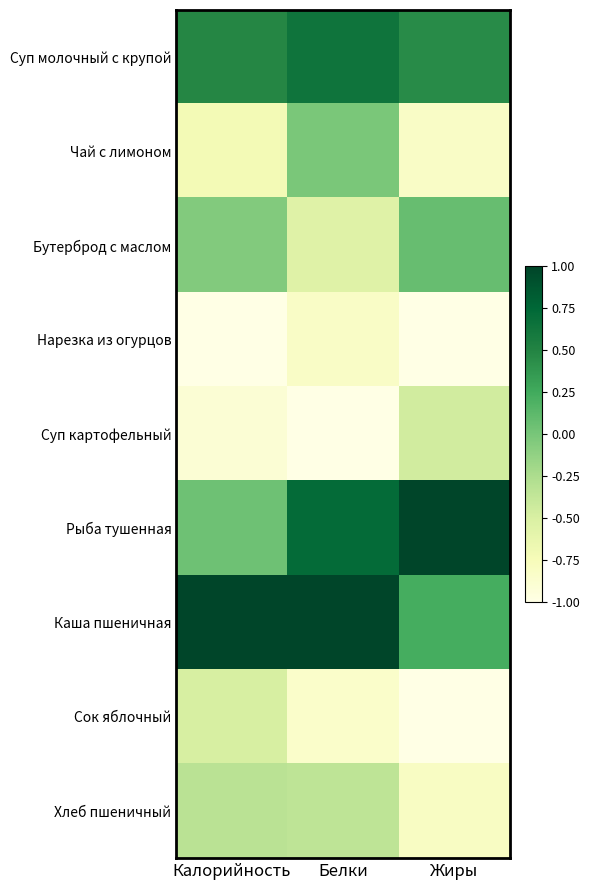

Reading left to right, extract all data points from this chart.

Суп молочный с крупой: Калорийность=0.5	Белки=0.6	Жиры=0.5
Чай с лимоном: Калорийность=-0.7	Белки=-0.0	Жиры=-0.8
Бутерброд с маслом: Калорийность=-0.0	Белки=-0.6	Жиры=0.1
Нарезка из огурцов: Калорийность=-1.0	Белки=-0.8	Жиры=-1.0
Суп картофельный: Калорийность=-0.9	Белки=-1.0	Жиры=-0.5
Рыба тушенная: Калорийность=0.0	Белки=0.7	Жиры=1.0
Каша пшеничная: Калорийность=1.0	Белки=1.0	Жиры=0.2
Сок яблочный: Калорийность=-0.5	Белки=-0.8	Жиры=-1.0
Хлеб пшеничный: Калорийность=-0.3	Белки=-0.3	Жиры=-0.8